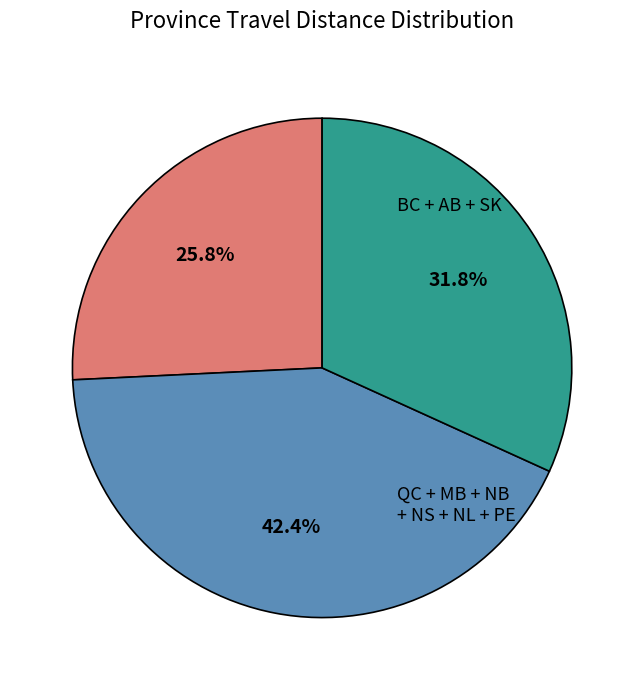

Does any single category account for the majority?

No